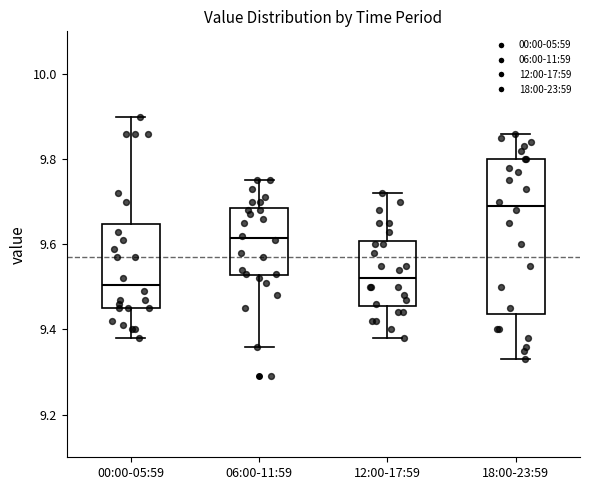

Reading left to right, transcribe this box plot: for each box, give where its median line is, the range the box spans, and where its two whiskers end, as read against the y-axis. The values are not printed on the chart, so give them approximately, as read against the axis.

00:00-05:59: median 9.50, box 9.46 to 9.64, whiskers 9.38 to 9.90
06:00-11:59: median 9.62, box 9.52 to 9.68, whiskers 9.36 to 9.76
12:00-17:59: median 9.52, box 9.46 to 9.60, whiskers 9.38 to 9.72
18:00-23:59: median 9.70, box 9.44 to 9.80, whiskers 9.34 to 9.86